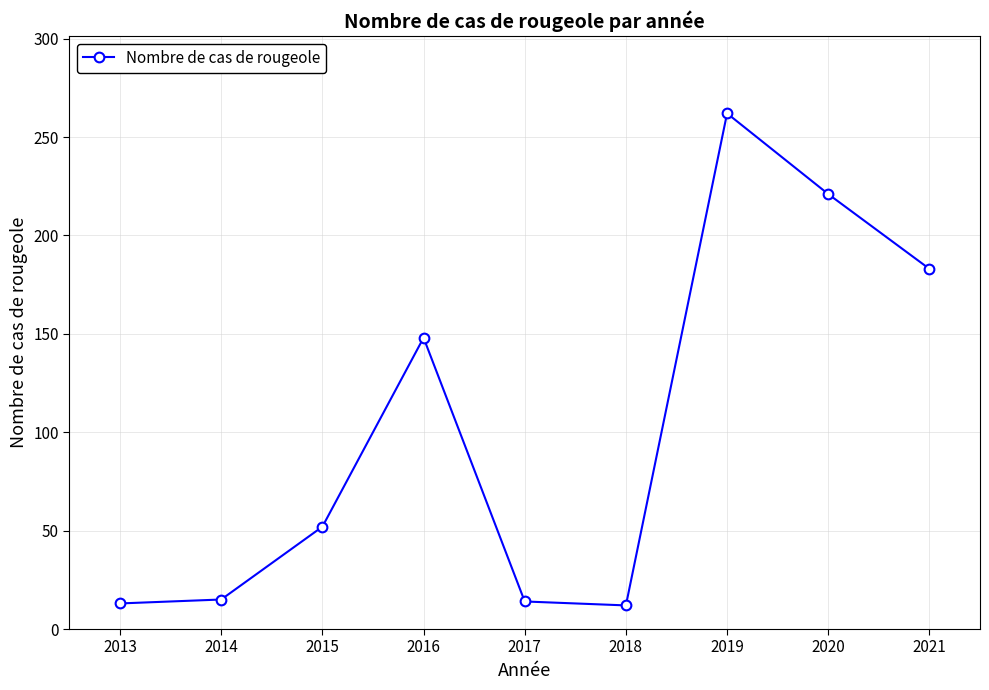

What is the value of the 1st point from the left?

13